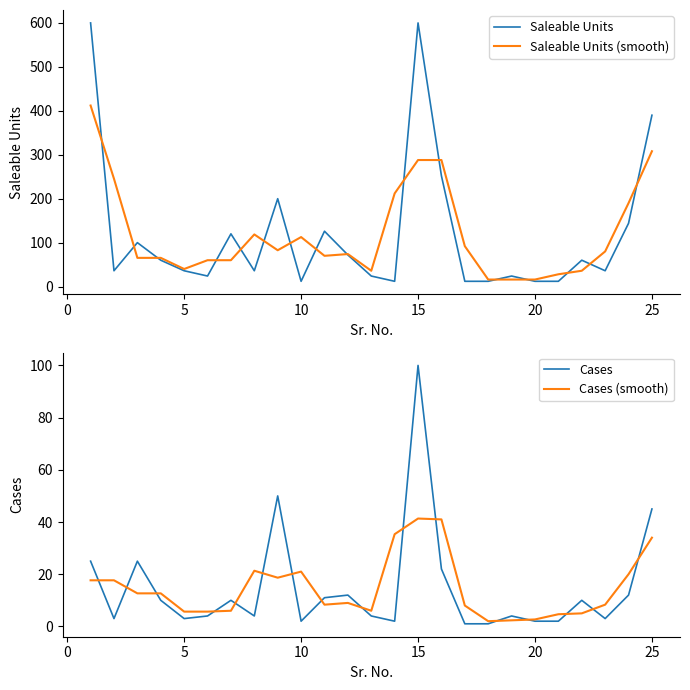

In Cases, how many points are higher than both neighbors (excluding endpoints)?

7